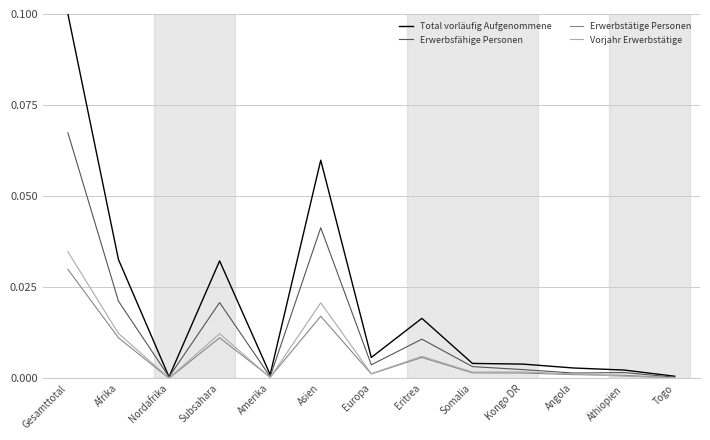

The Vorjahr Erwerbstätige series shows 0.0 at Kongo DR. True or false?

True